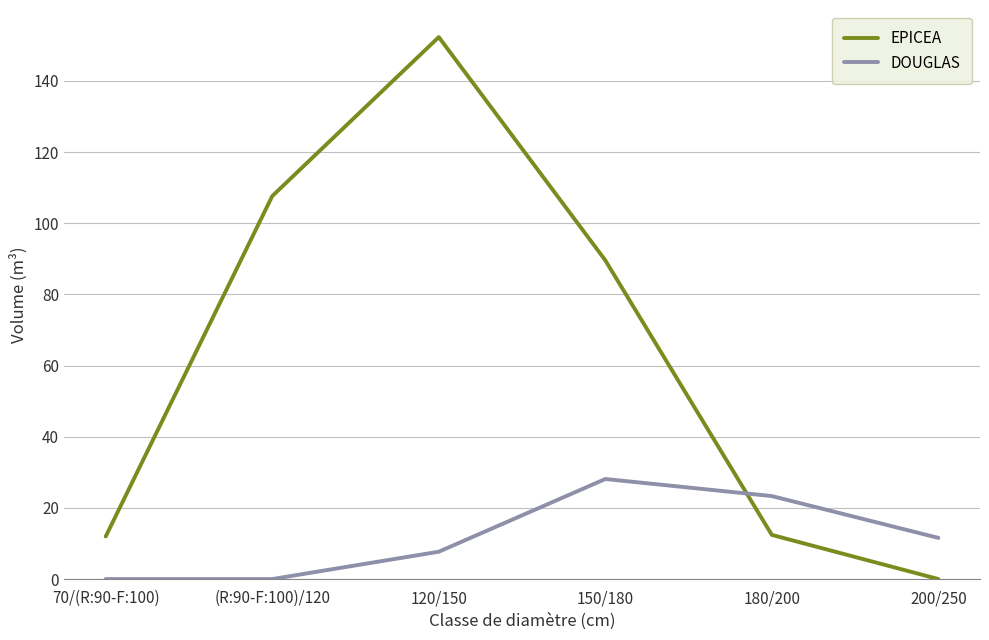

What position from the left is 180/200?

5